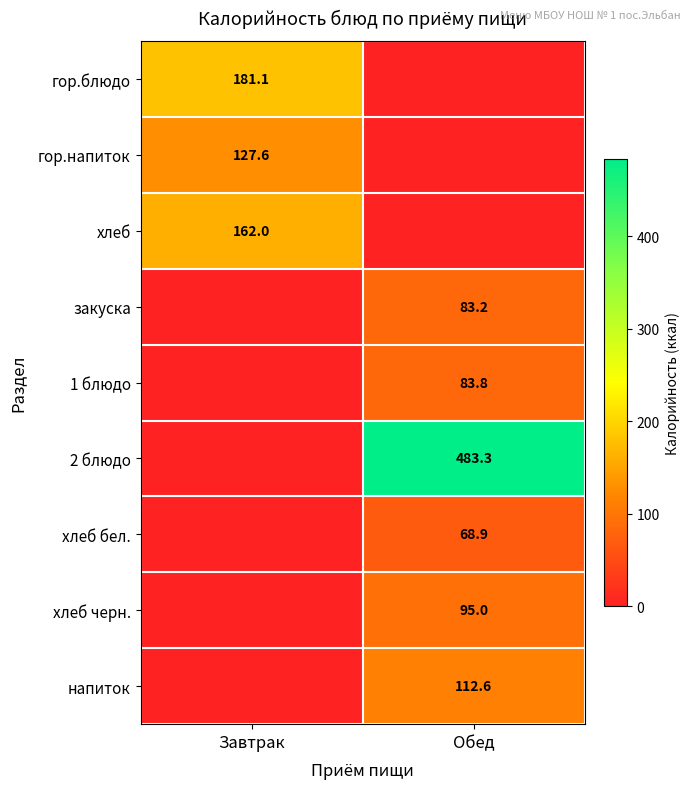

The value of 2 блюдо at Обед is 483.3. True or false?

True